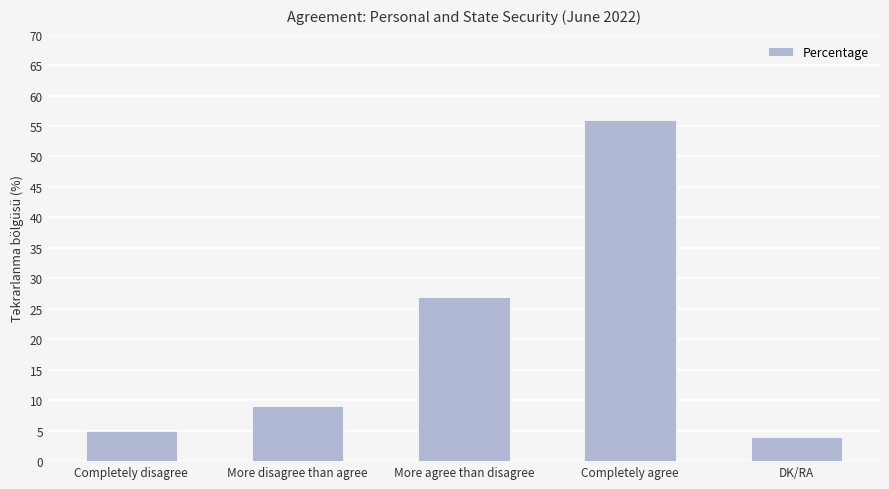

What is the difference between the second highest and minimum values?

23